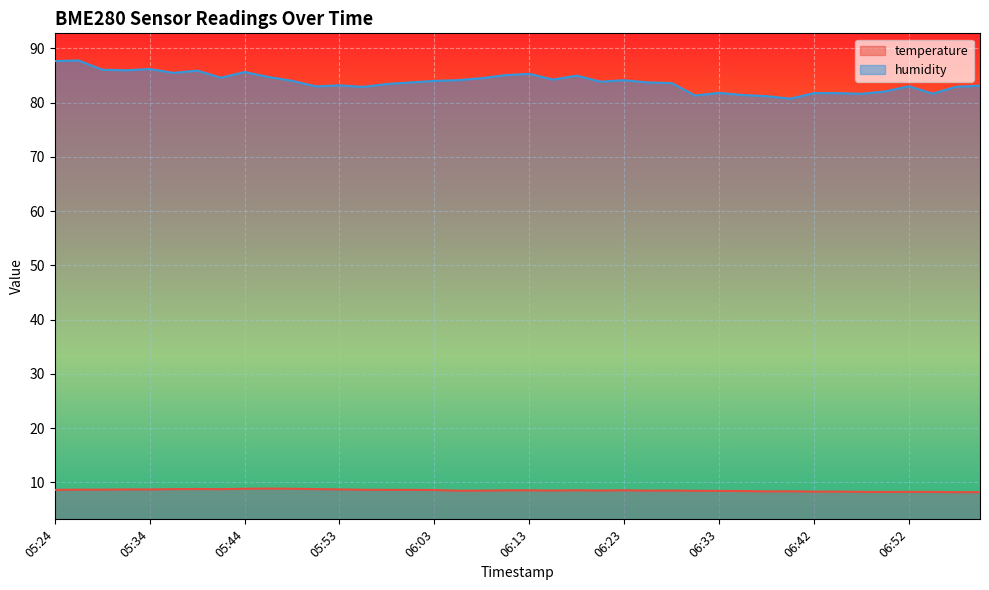

Reading right to left, list all the values displayed in this chart.

temperature: 06:59=8.2	06:57=8.2	06:55=8.2	06:52=8.2	06:50=8.2	06:47=8.2	06:45=8.3	06:42=8.3	06:40=8.4	06:37=8.3	06:35=8.4	06:33=8.4	06:30=8.4	06:28=8.5	06:25=8.5	06:23=8.6	06:20=8.5	06:18=8.6	06:15=8.5	06:13=8.5	06:11=8.5	06:08=8.5	06:06=8.5	06:03=8.6	06:01=8.6	05:58=8.6	05:56=8.6	05:53=8.7	05:51=8.8	05:49=8.8	05:46=8.9	05:44=8.8	05:41=8.8	05:39=8.8	05:36=8.8	05:34=8.7	05:31=8.7	05:28=8.7	05:26=8.7	05:24=8.6
humidity: 06:59=83.1	06:57=82.9	06:55=81.7	06:52=83.0	06:50=82.1	06:47=81.6	06:45=81.8	06:42=81.8	06:40=80.7	06:37=81.2	06:35=81.4	06:33=81.8	06:30=81.3	06:28=83.6	06:25=83.7	06:23=84.1	06:20=83.9	06:18=85.0	06:15=84.2	06:13=85.3	06:11=85.1	06:08=84.5	06:06=84.1	06:03=84.0	06:01=83.7	05:58=83.4	05:56=82.9	05:53=83.2	05:51=83.0	05:49=84.0	05:46=84.7	05:44=85.6	05:41=84.6	05:39=85.9	05:36=85.5	05:34=86.2	05:31=86.0	05:28=86.1	05:26=87.8	05:24=87.7